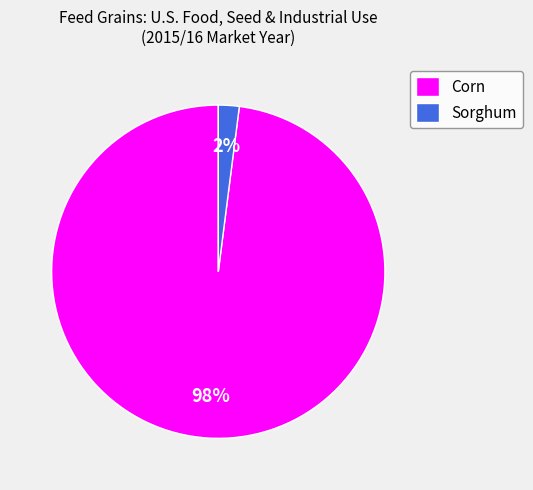

Which has a higher value, Sorghum or Corn?

Corn